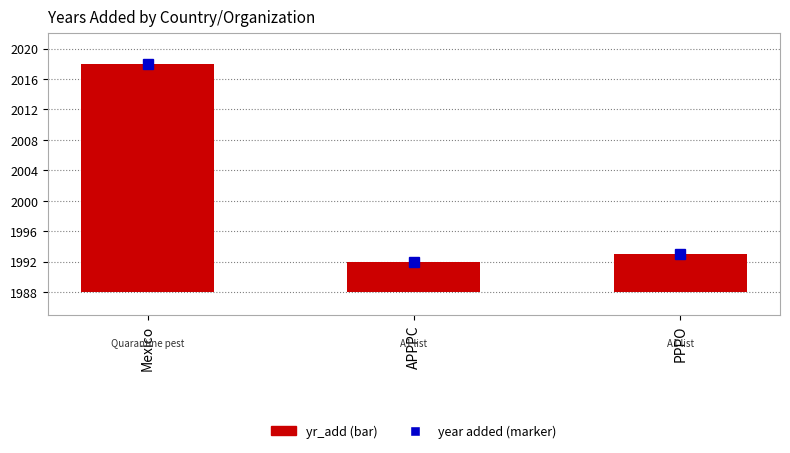

Between PPPO and APPPC, which is larger?

PPPO